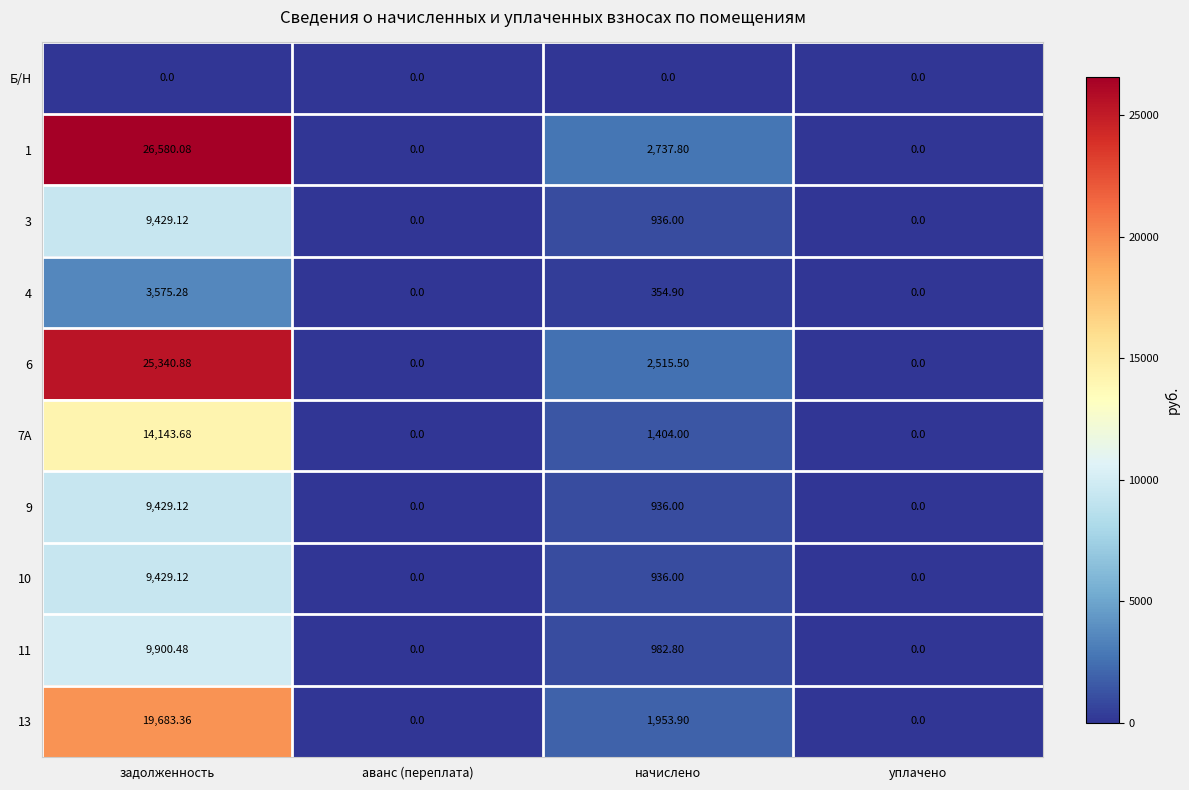

How many data points in 6 are less than 2515?

2